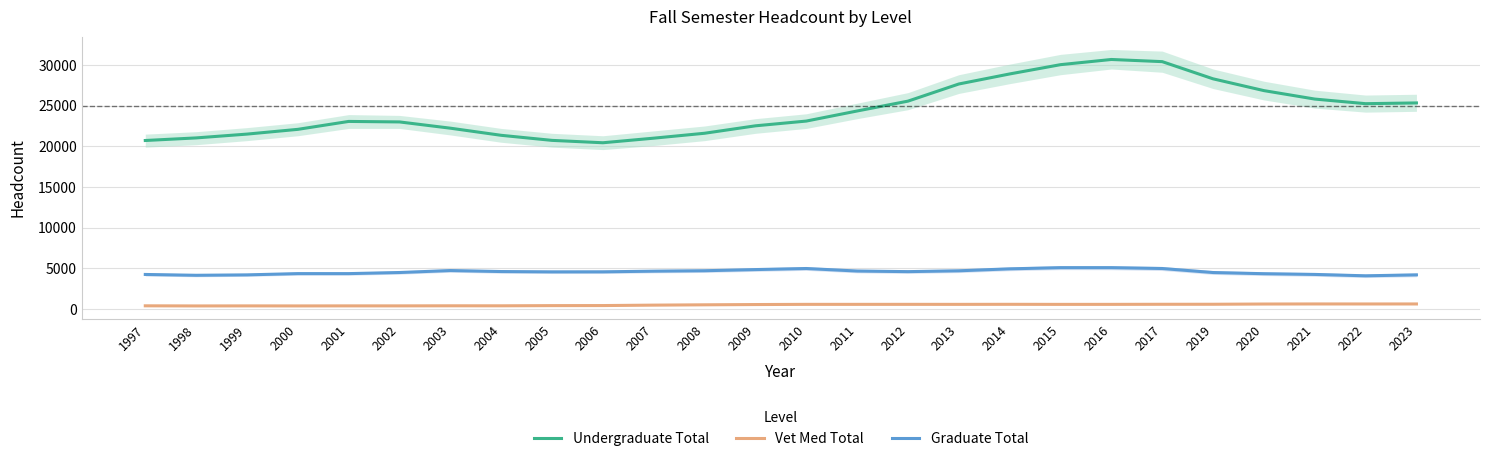

Is this an area chart (filled region under the line)?

No